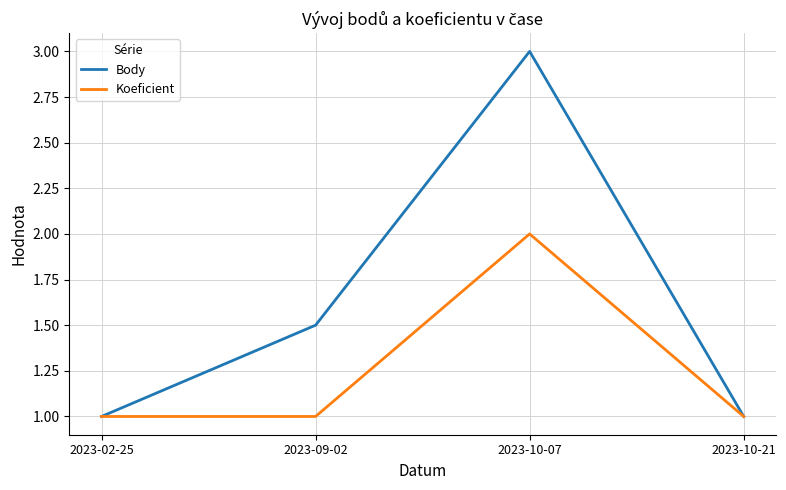

How many distinct data groups are displayed?

2